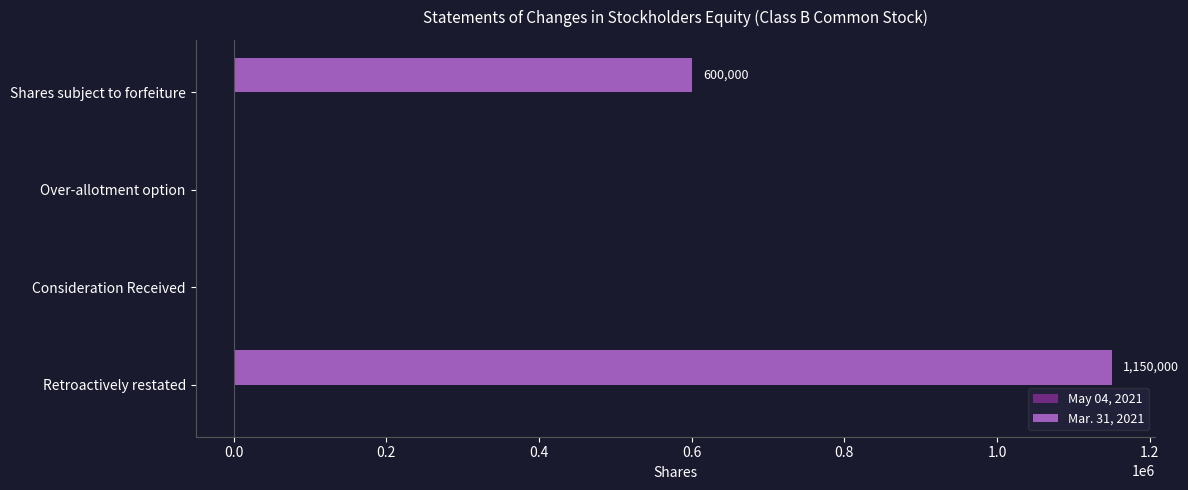

How many values are between 0 and 1150000?

4